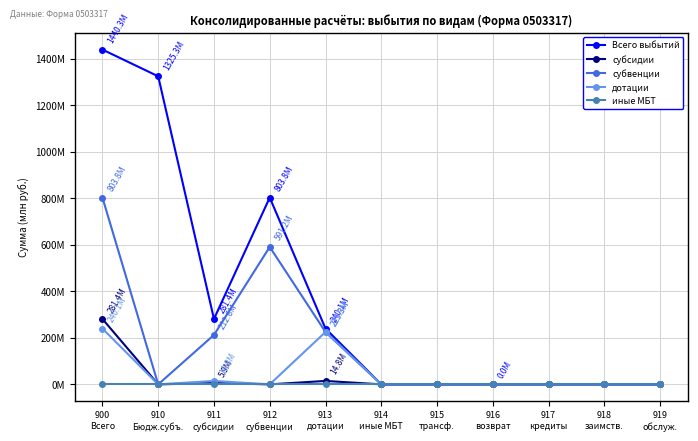

Is the value of субвенции at 919
обслуж. greater than the value of дотации at 911
субсидии?

No